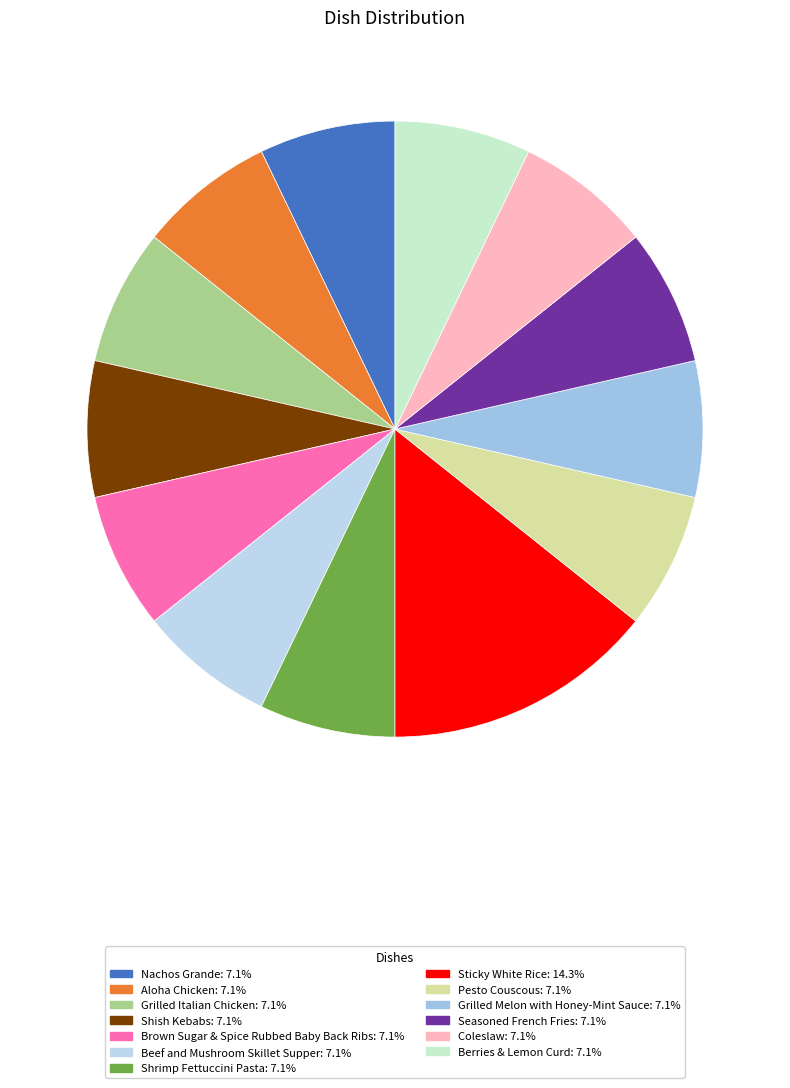

How many segments does this pie chart have?

13